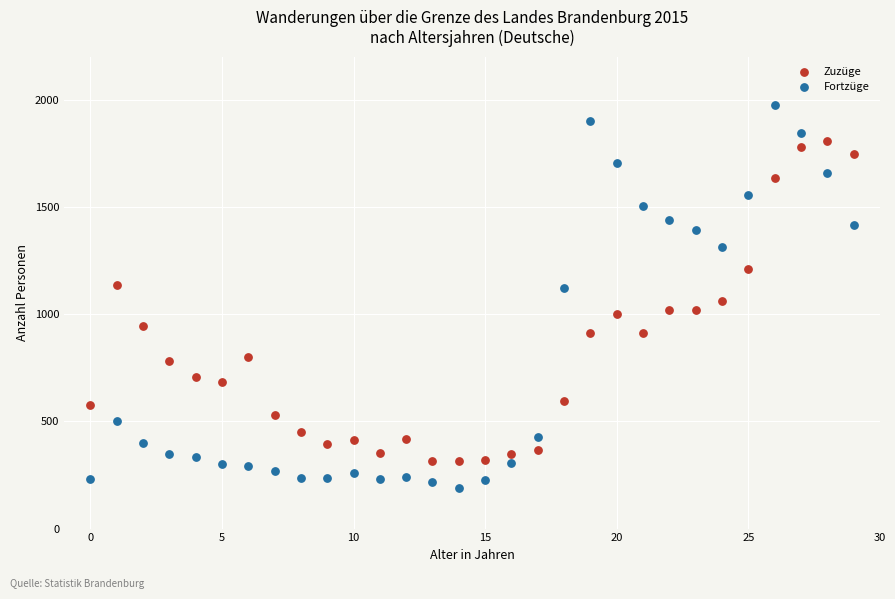

Which series contains the highest Y value?

Fortzüge